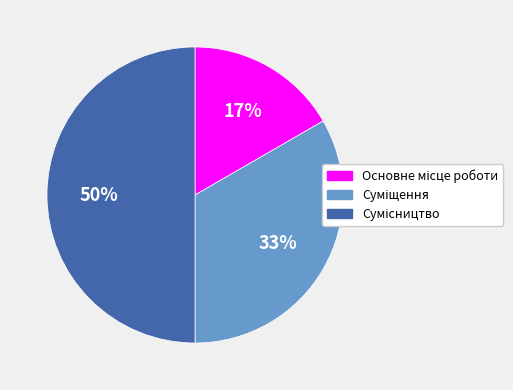

To the nearest percent, what is the average slice percentage?

33%